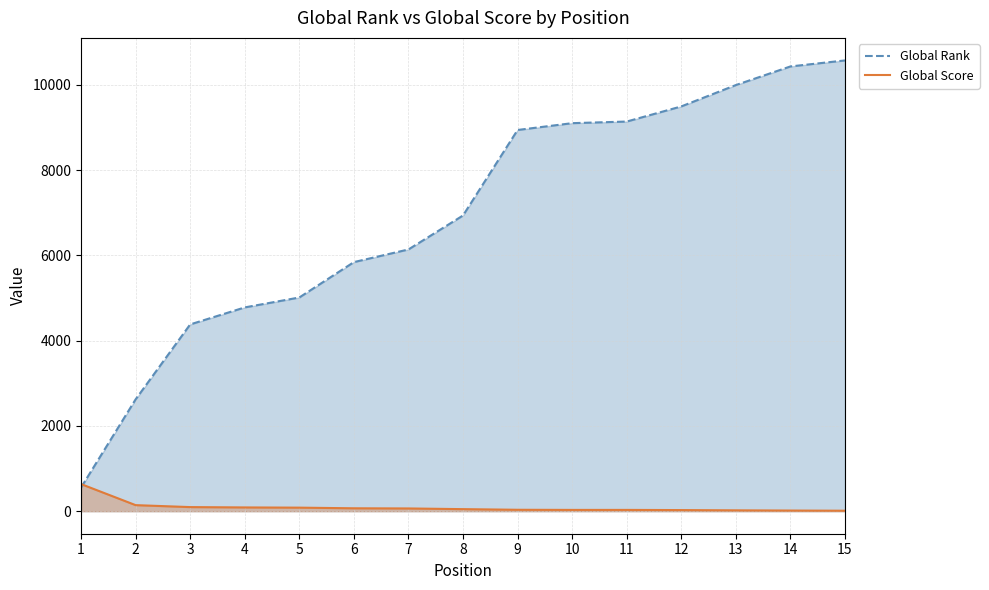

True or false: Global Rank has a value of 5844 at 6.

True